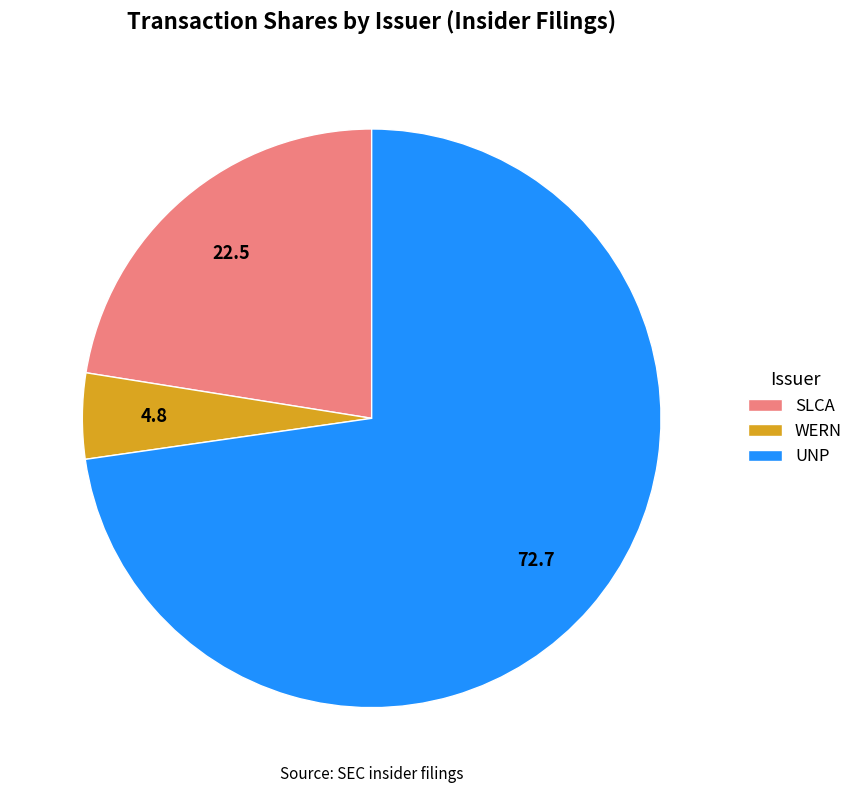

Combined, do UNP and WERN account for over 50%?

Yes